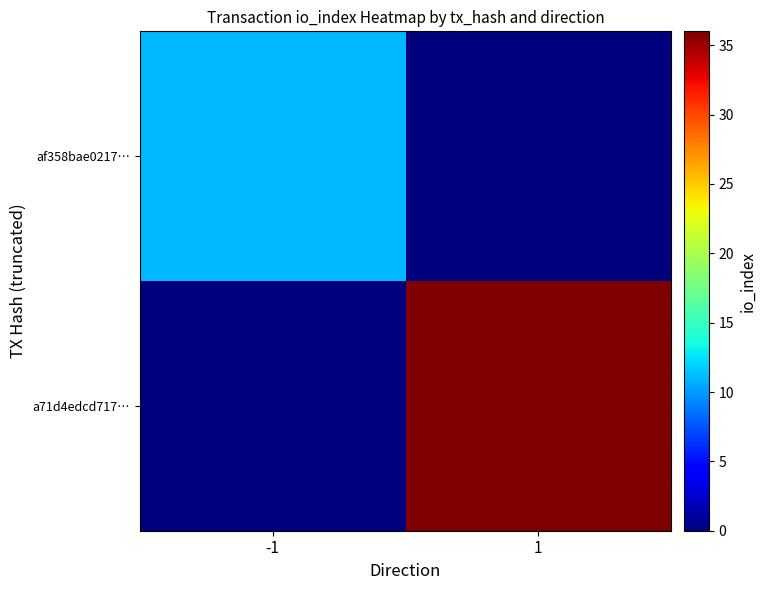

Which series changed the most between -1 and 1?

a71d4edcd717…